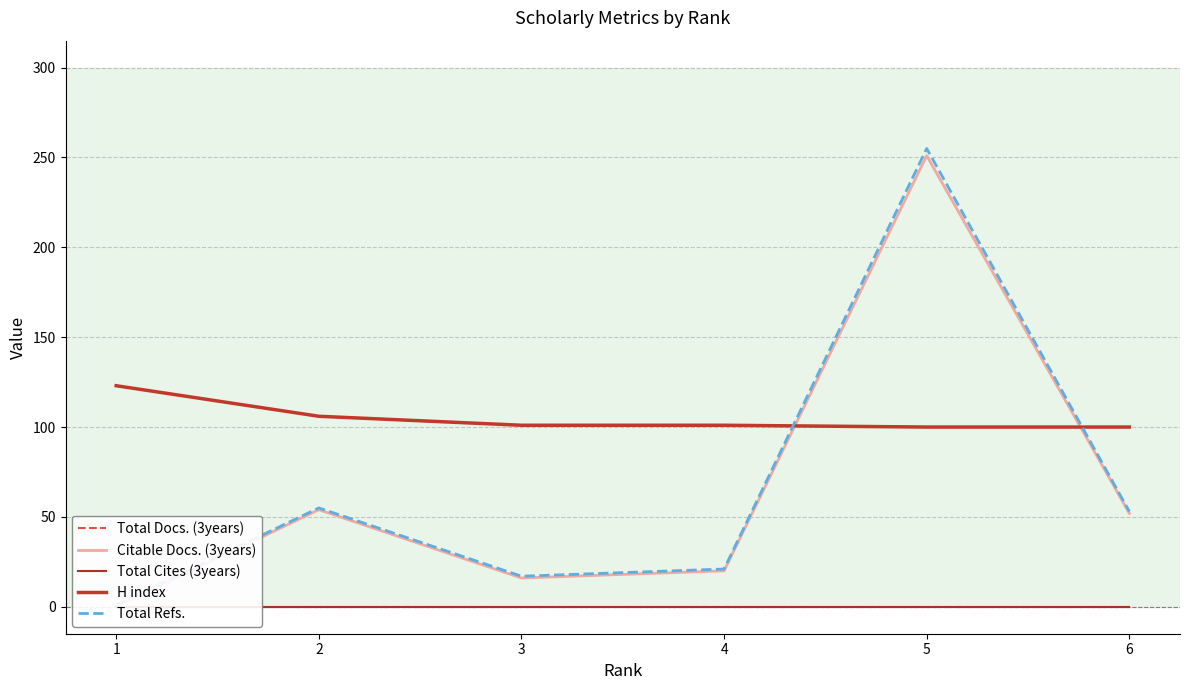

Which series changed the most between 2 and 3?

Citable Docs. (3years)